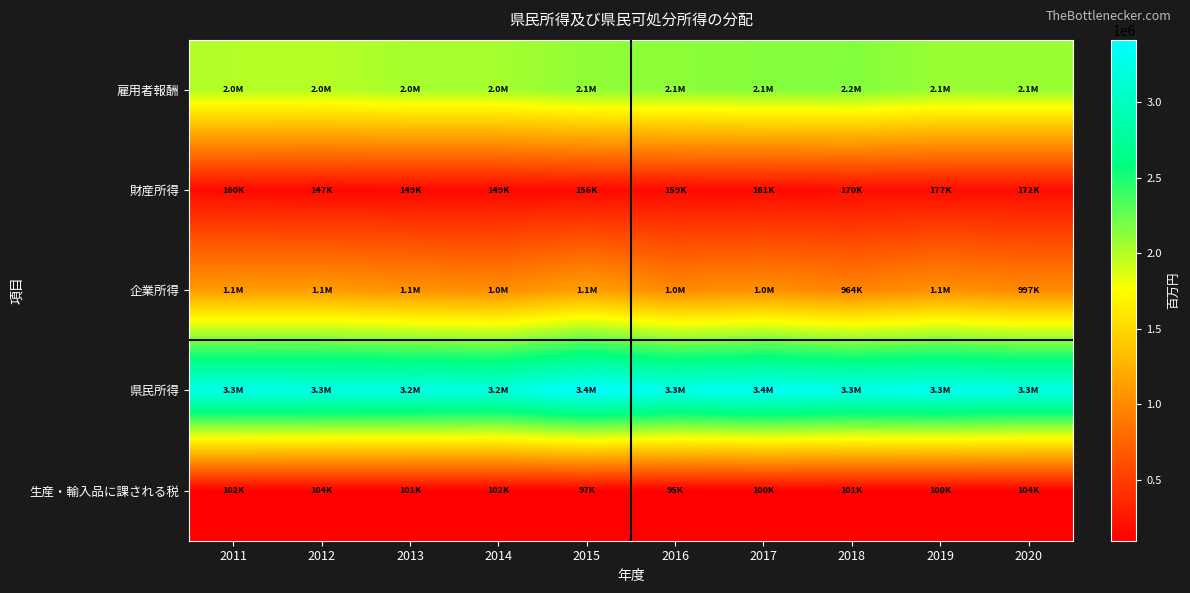

Count the number of data series in this chart.

5